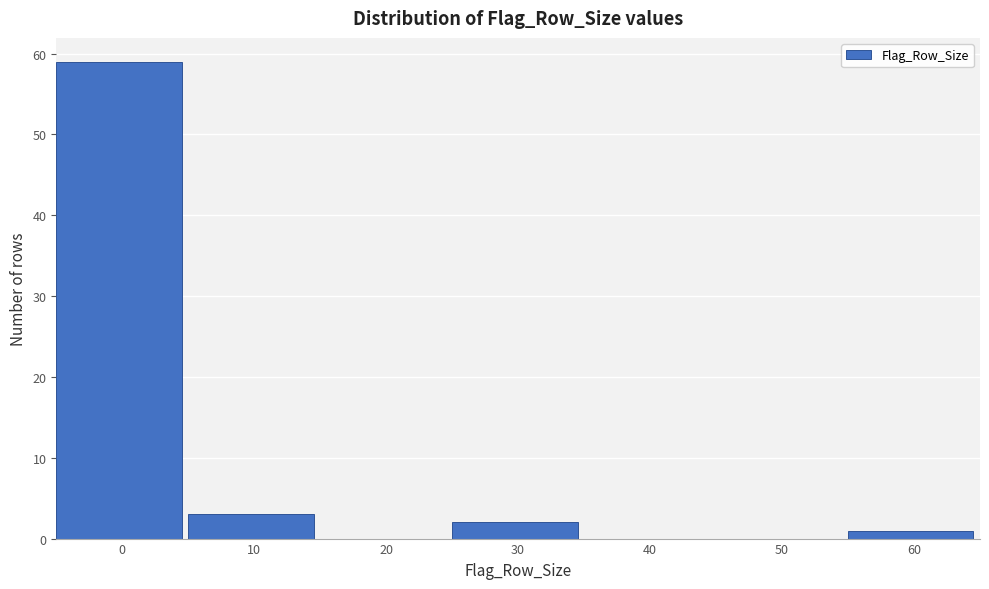

Reading right to left, extract all data points from this chart.

60=1	50=0	40=0	30=2	20=0	10=3	0=59